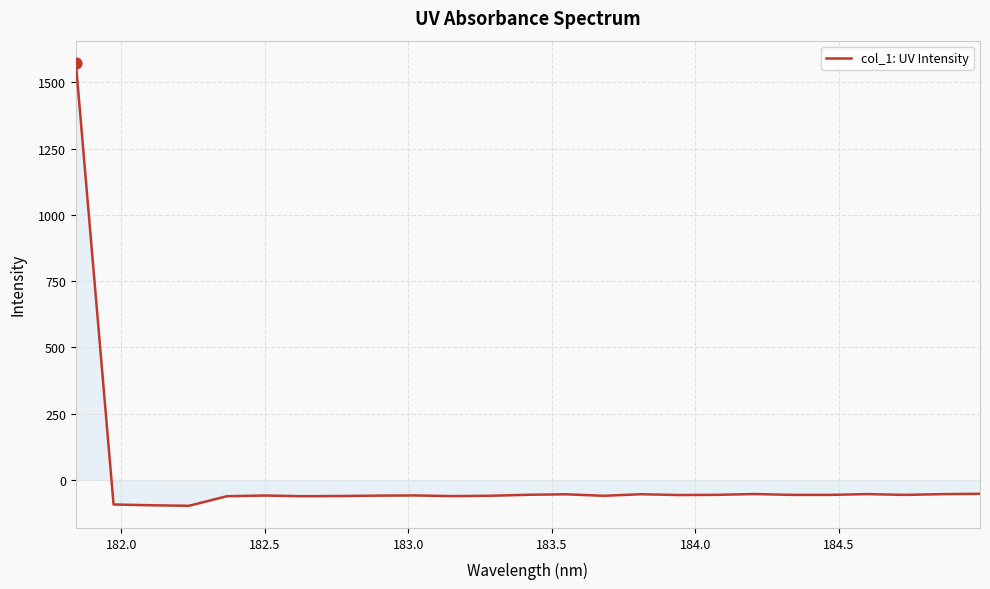

What is the difference between the maximum and minimum values?

1670.8